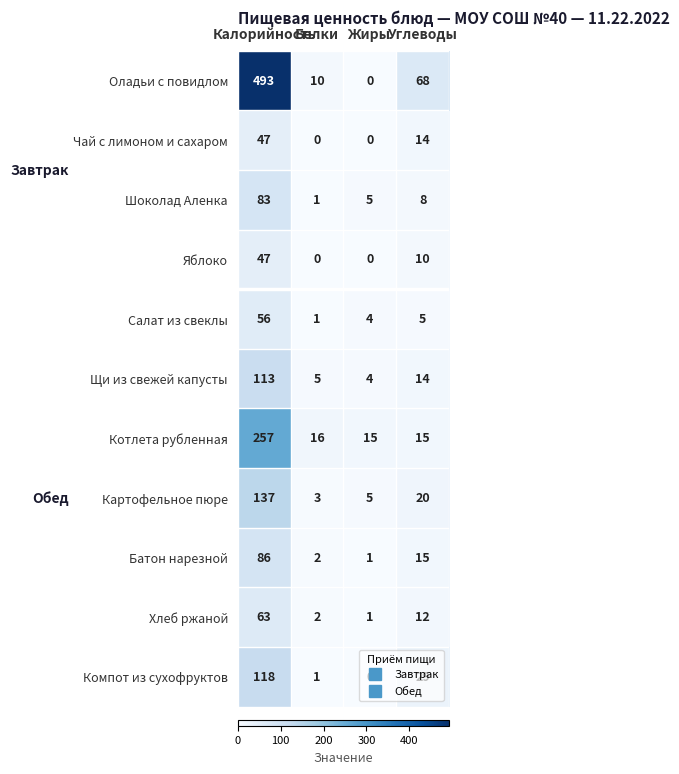

What is the greatest value displayed?

493